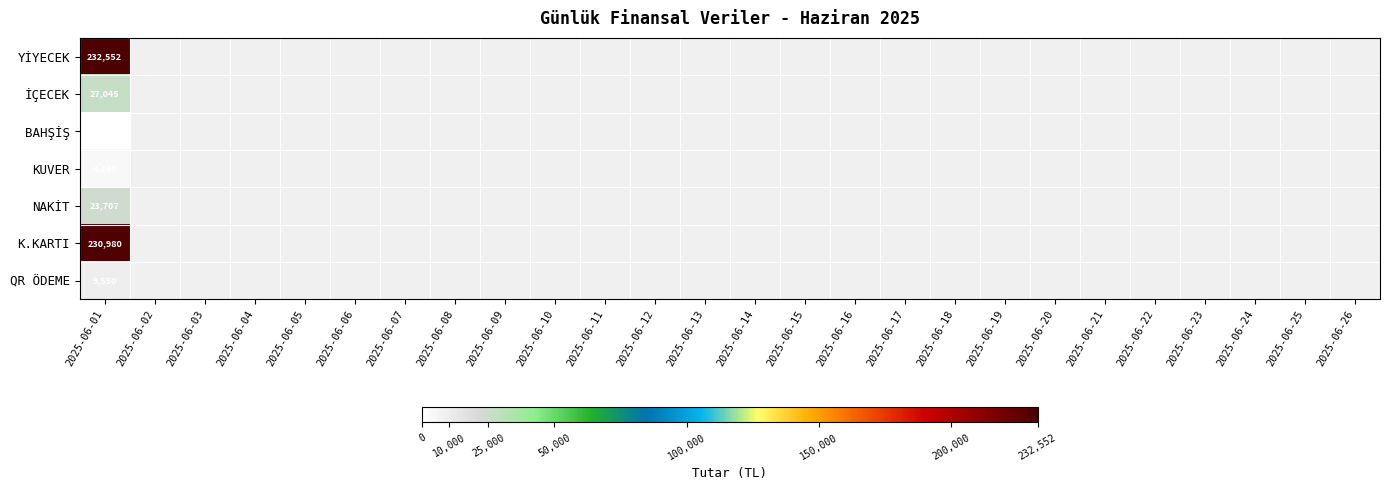

How many series are shown in this chart?

7